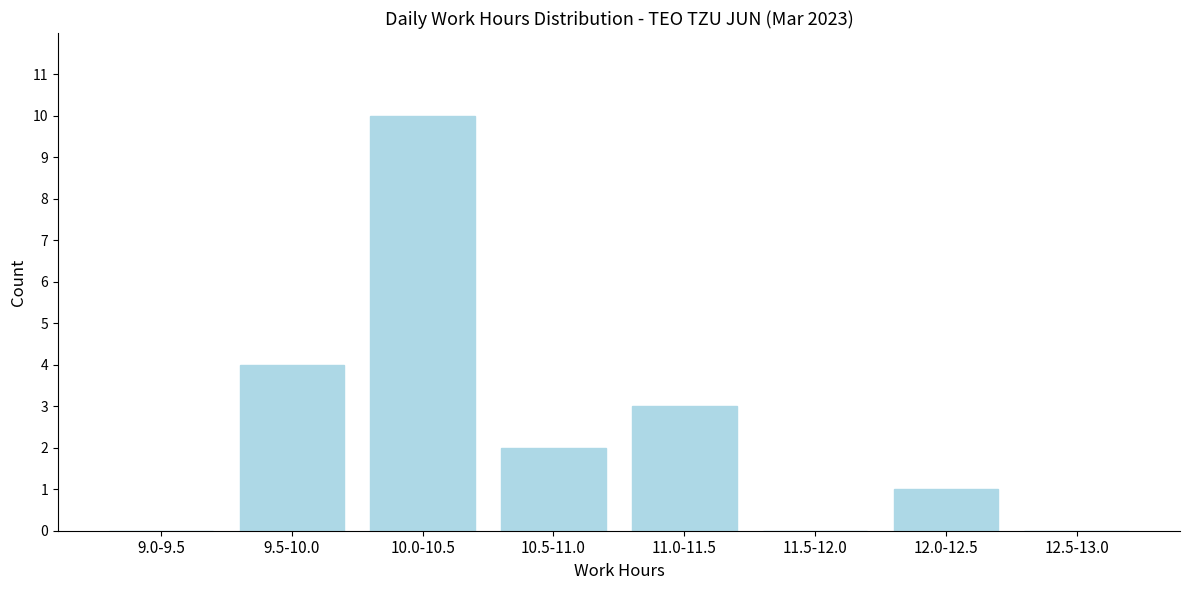

Reading right to left, what are all the values shown in this chart?

12.5-13.0=0	12.0-12.5=1	11.5-12.0=0	11.0-11.5=3	10.5-11.0=2	10.0-10.5=10	9.5-10.0=4	9.0-9.5=0